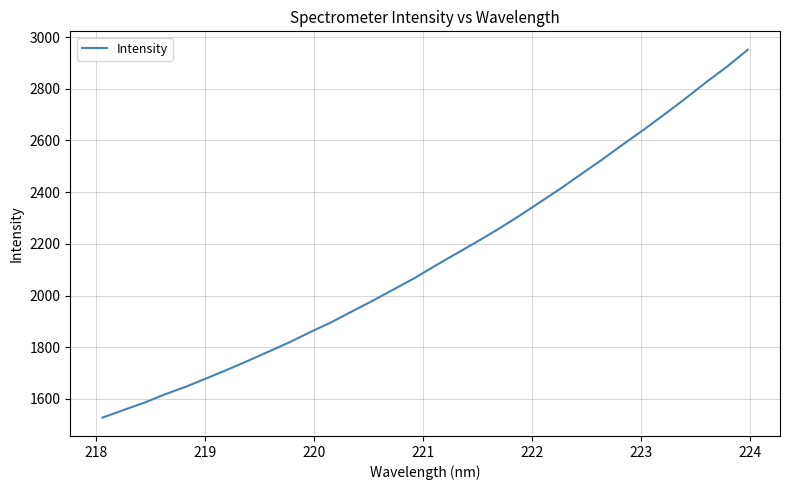

What is the maximum value shown in the chart?

2950.9